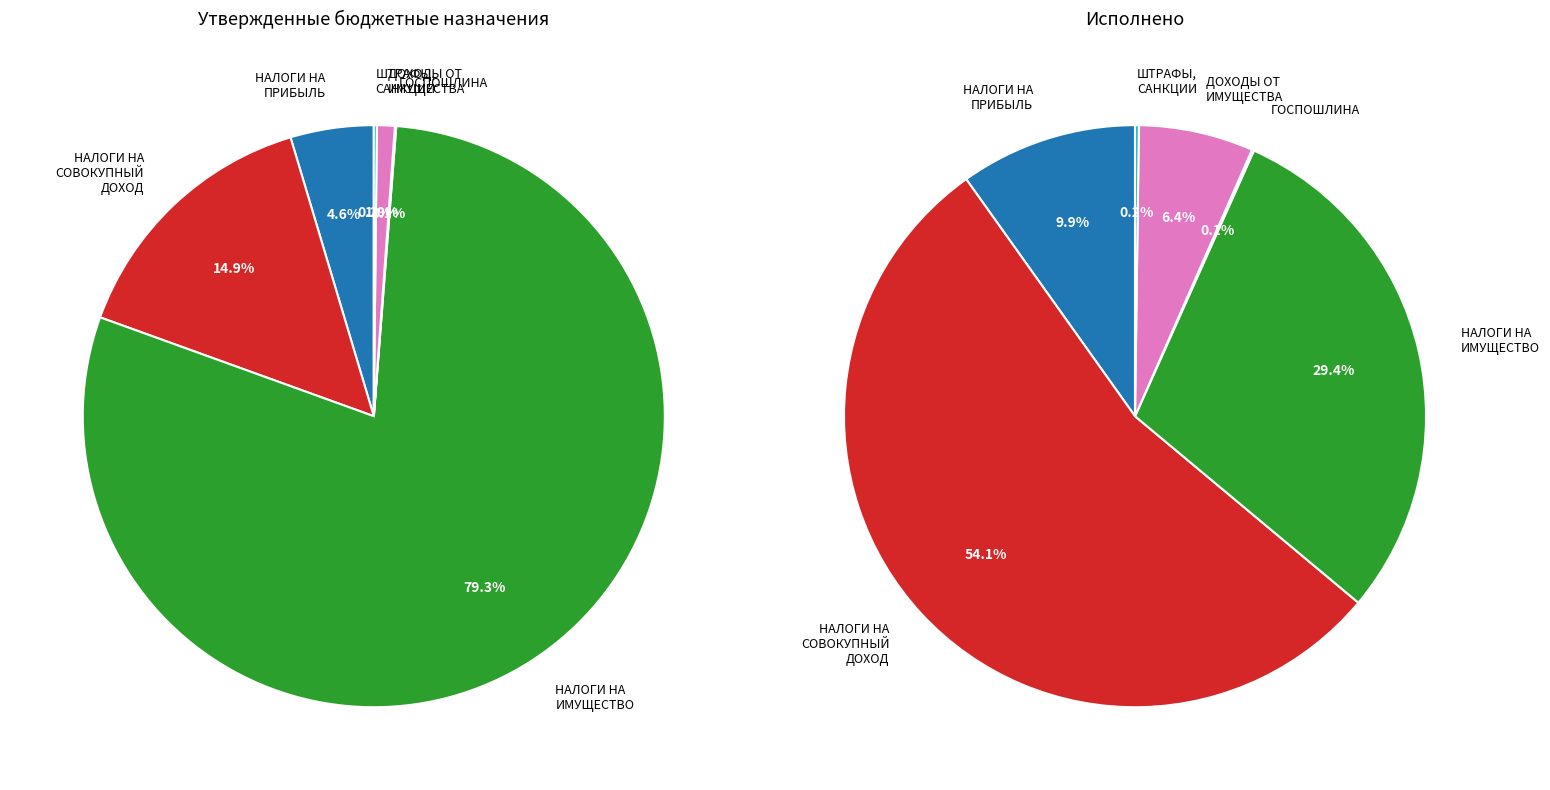

What percentage do НАЛОГИ НА ИМУЩЕСТВО and НАЛОГИ НА СОВОКУПНЫЙ ДОХОД together represent?

94.1%